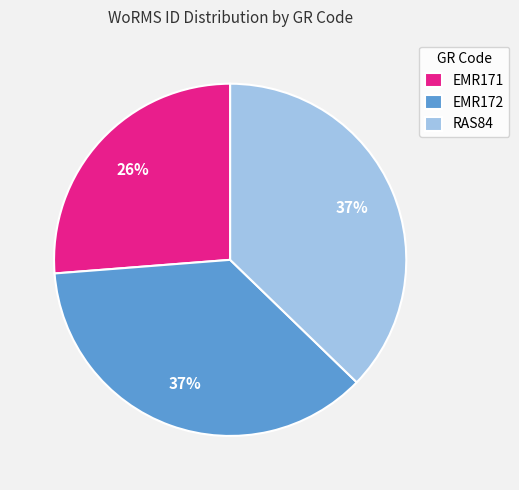

Is the sum of EMR171 and RAS84 greater than half?

Yes